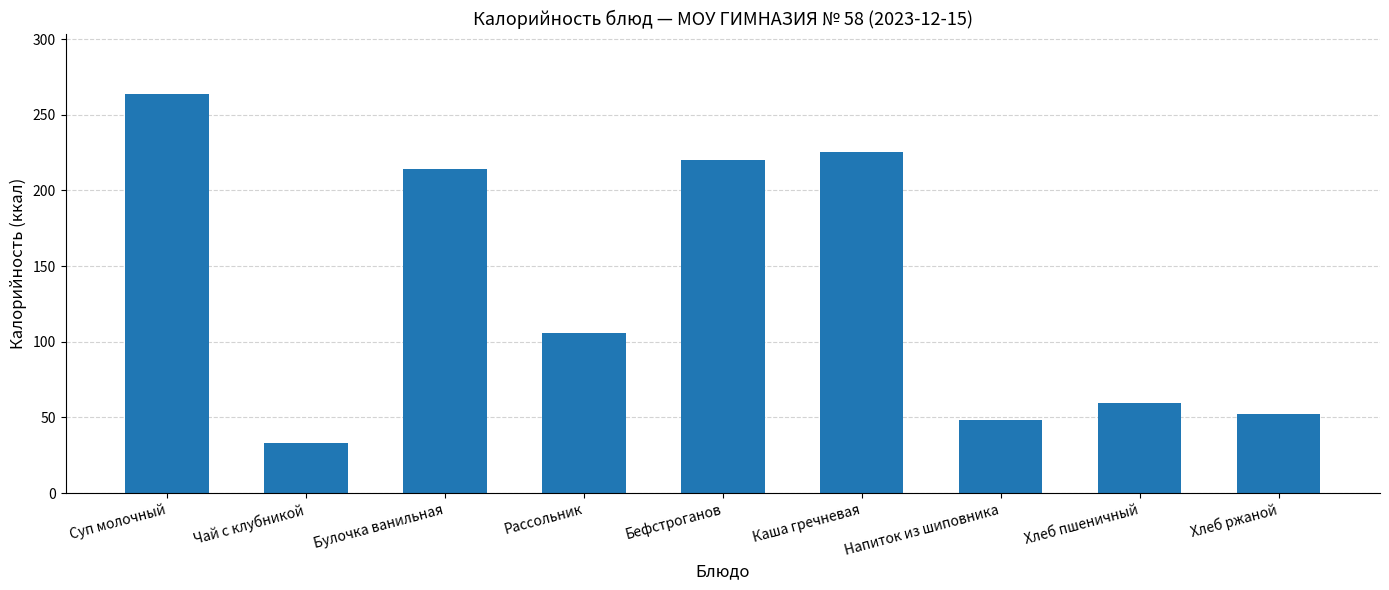

Does the chart contain stacked bars?

No